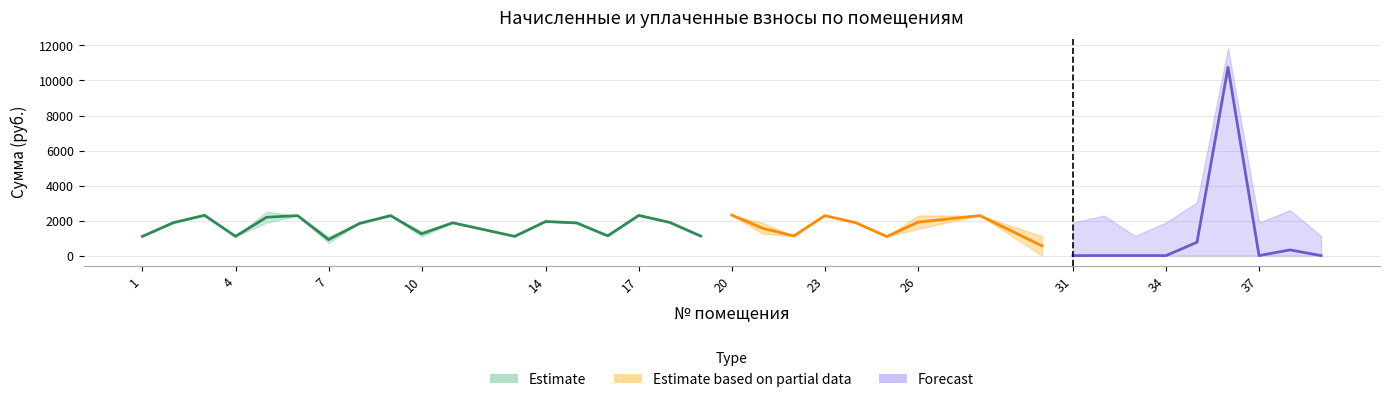

The value of начислено at 20 is 2311.7. True or false?

True